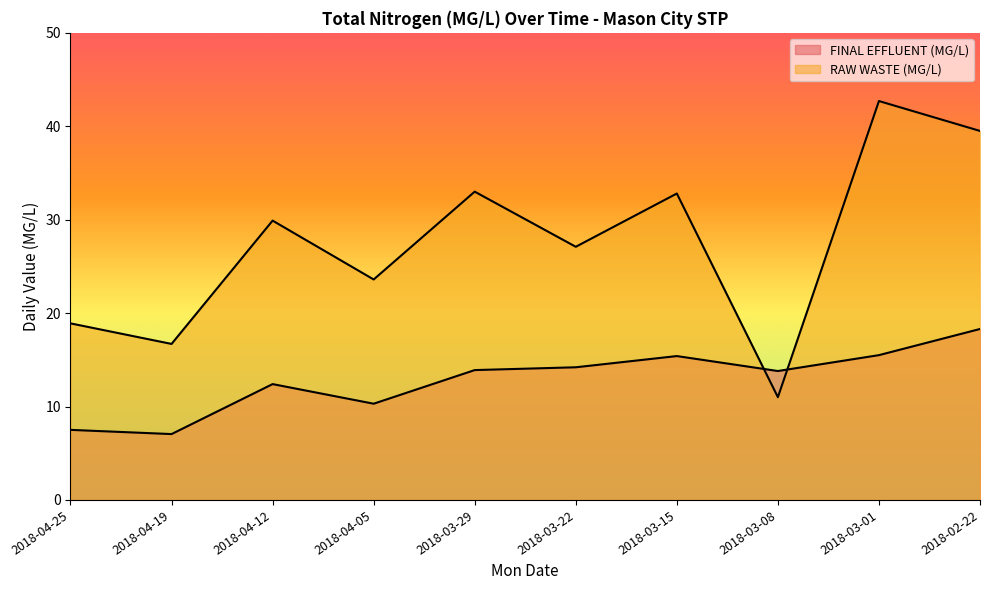

At which category is the sum across all series the highest?

2018-03-01